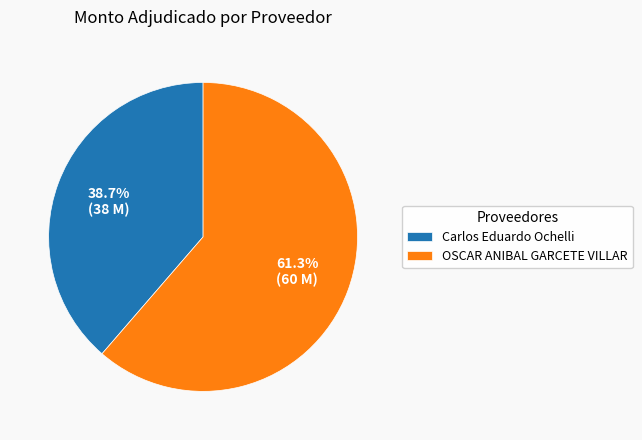

What is the smallest slice in the pie chart?

Carlos Eduardo Ochelli